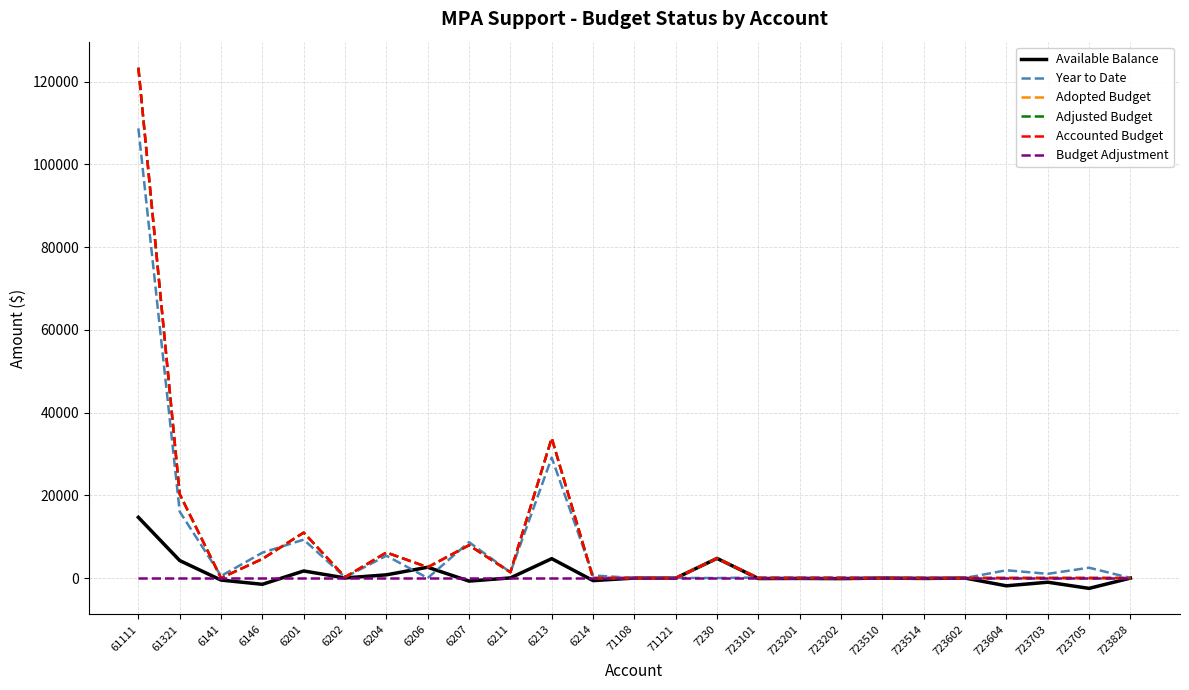

List the series in order of their peak value, lowest first.

Budget Adjustment, Available Balance, Year to Date, Adopted Budget, Adjusted Budget, Accounted Budget